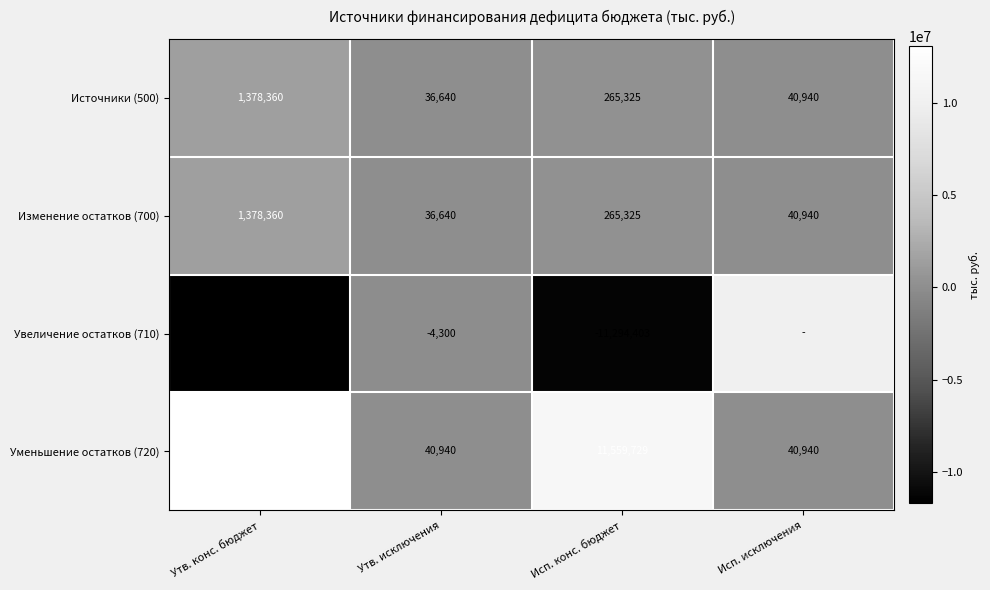

Is the value of Увеличение остатков (710) at Утв. исключения greater than the value of Уменьшение остатков (720) at Исп. исключения?

No